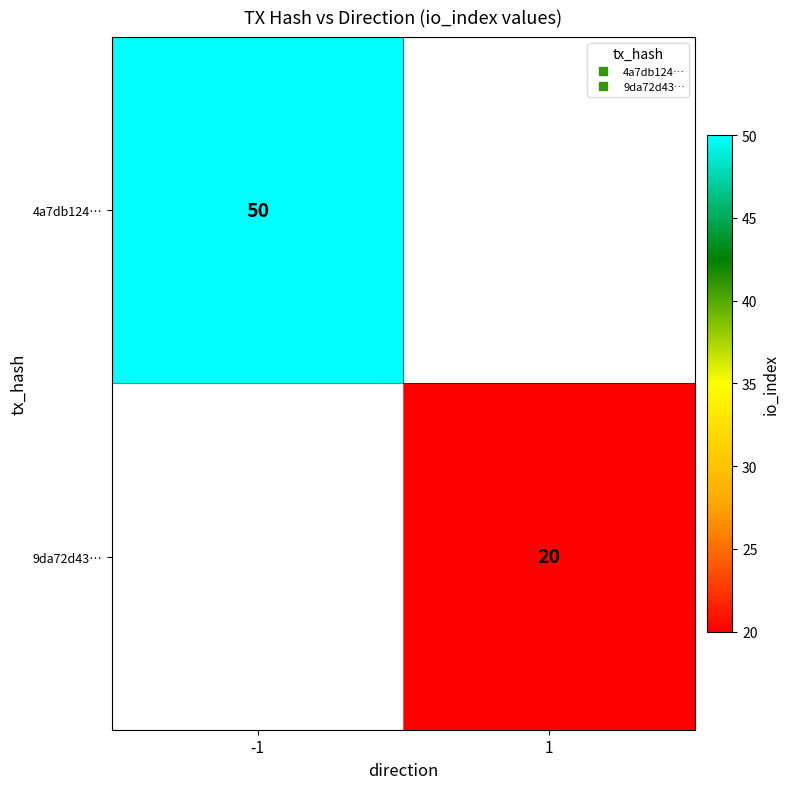

What is the maximum value shown in the chart?

50.0